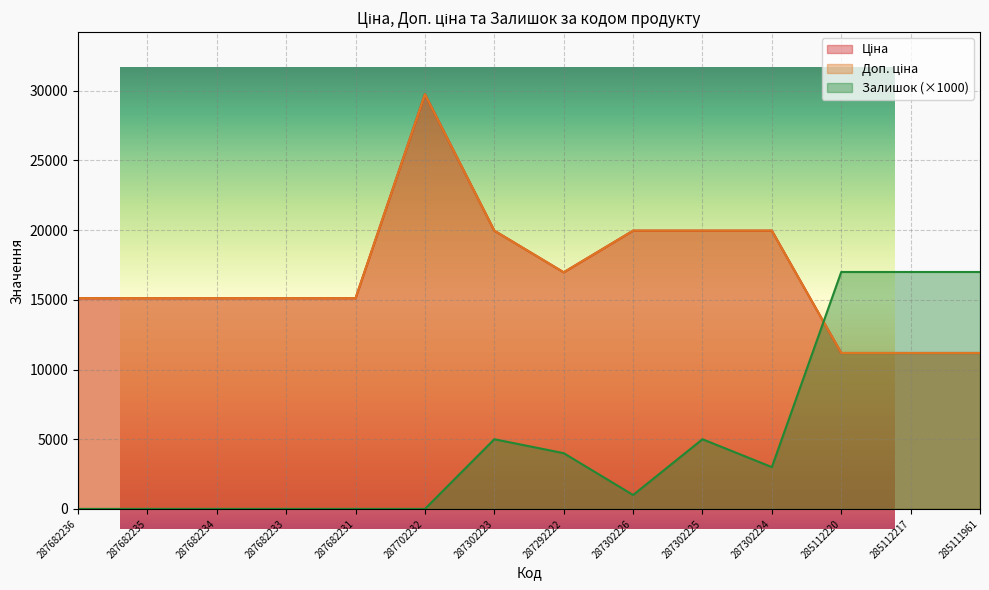

What is the maximum value for Доп. ціна?

29747.2